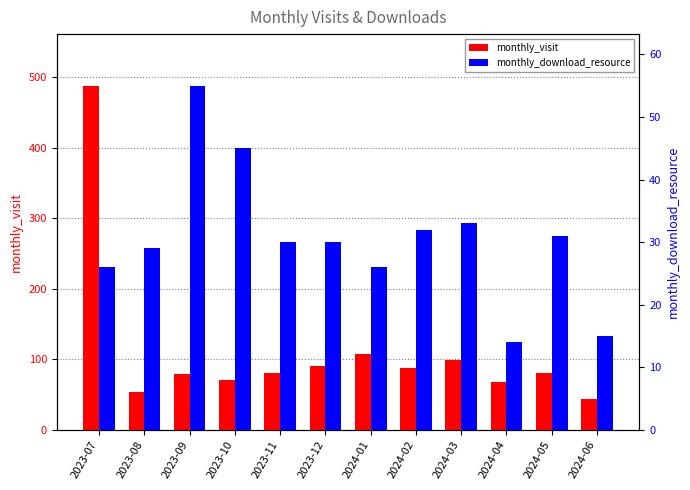

At 2023-08, list the series in order from largest to smallest.

monthly_visit, monthly_download_resource